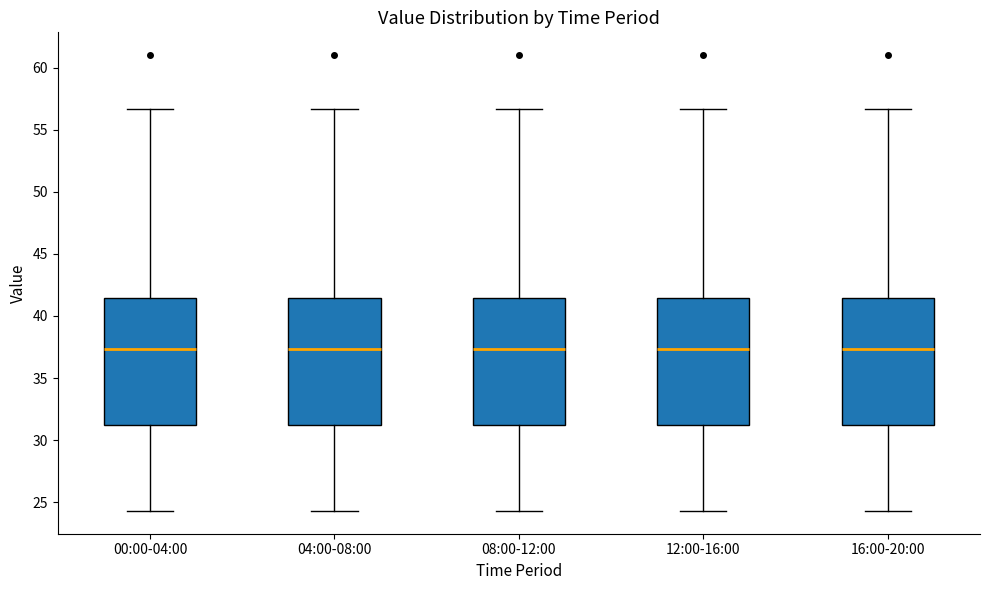

Where does the upper whisker of the box for 12:00-16:00 end on the y-axis? The values are not printed on the chart, so give them approximately, as read against the axis.

56.5